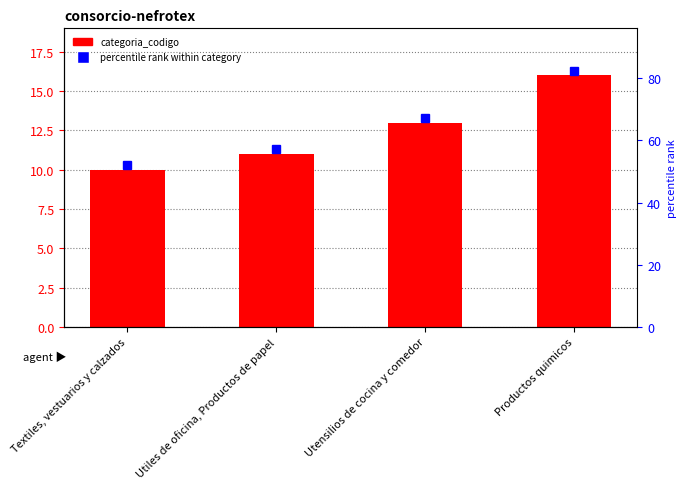

Which category has the highest value across all series?

Productos quimicos